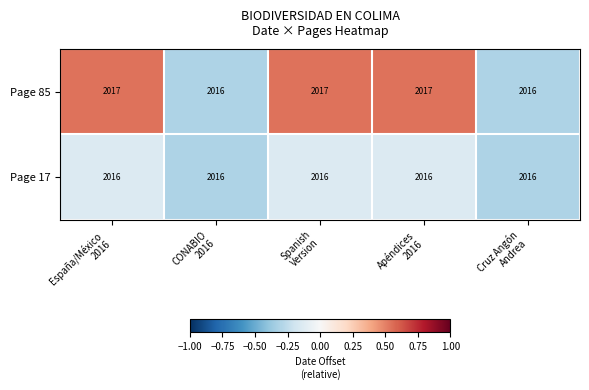

What is the smallest value displayed?

2016